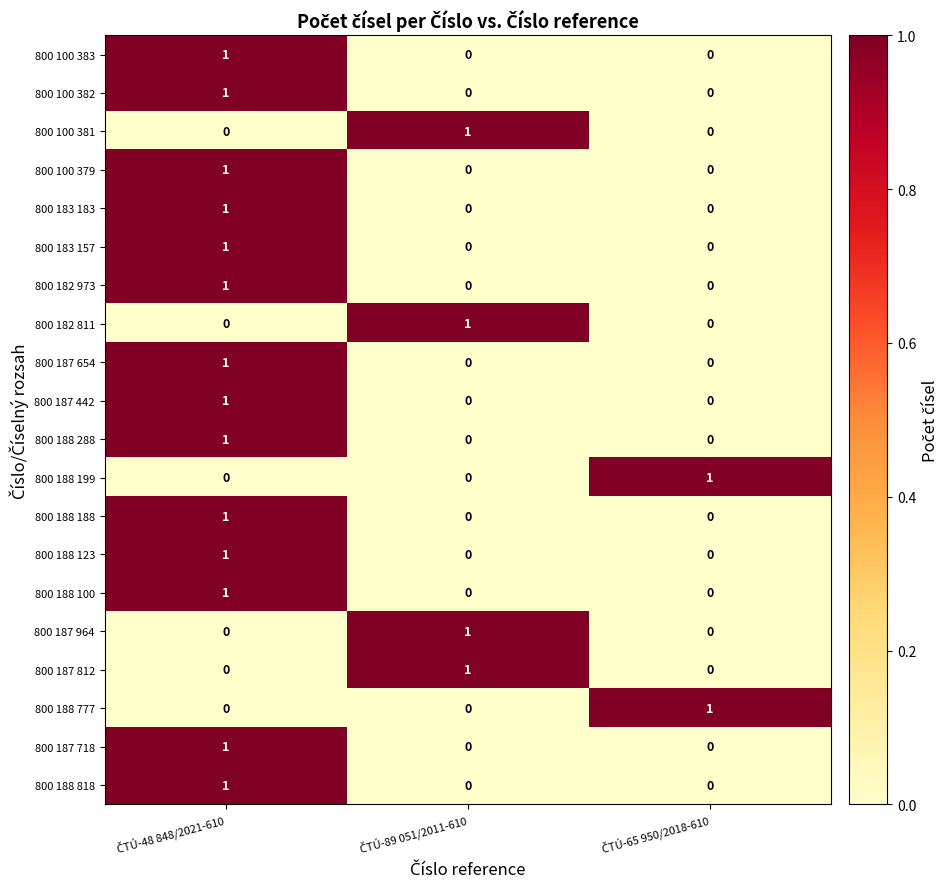

At how many categories does at least one series exceed 0?

3